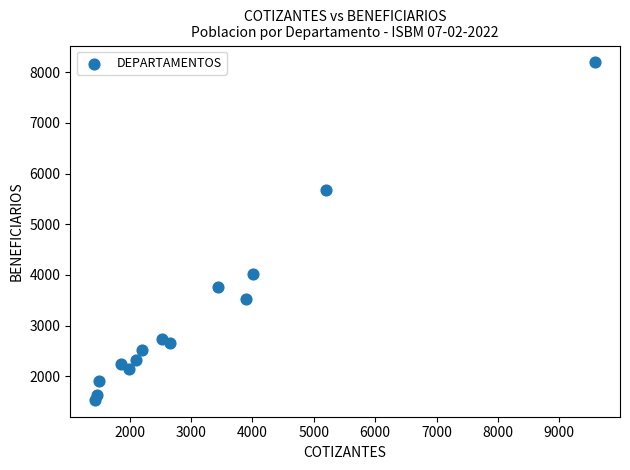

What is the range of X values (max minus min)?

8143